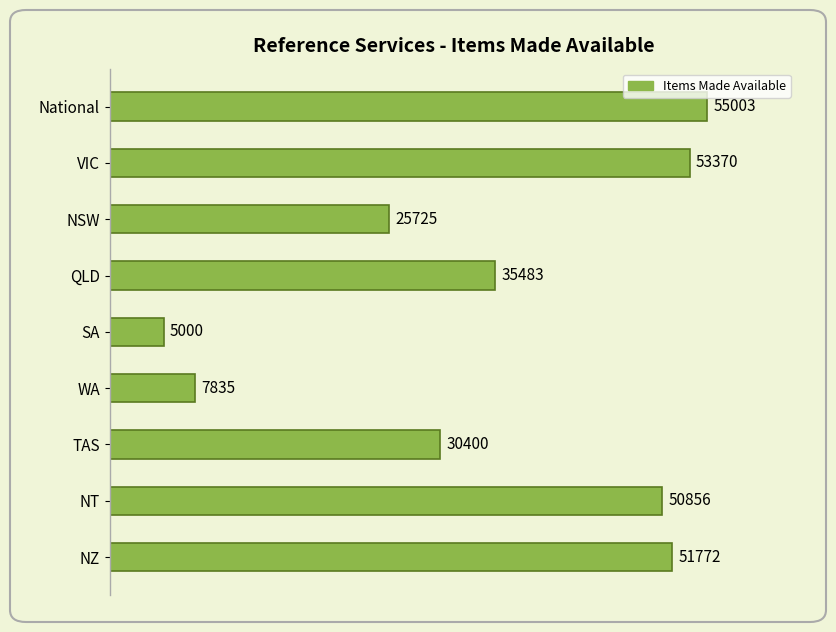

Rank the categories by value from lowest to highest.

SA, WA, NSW, TAS, QLD, NT, NZ, VIC, National